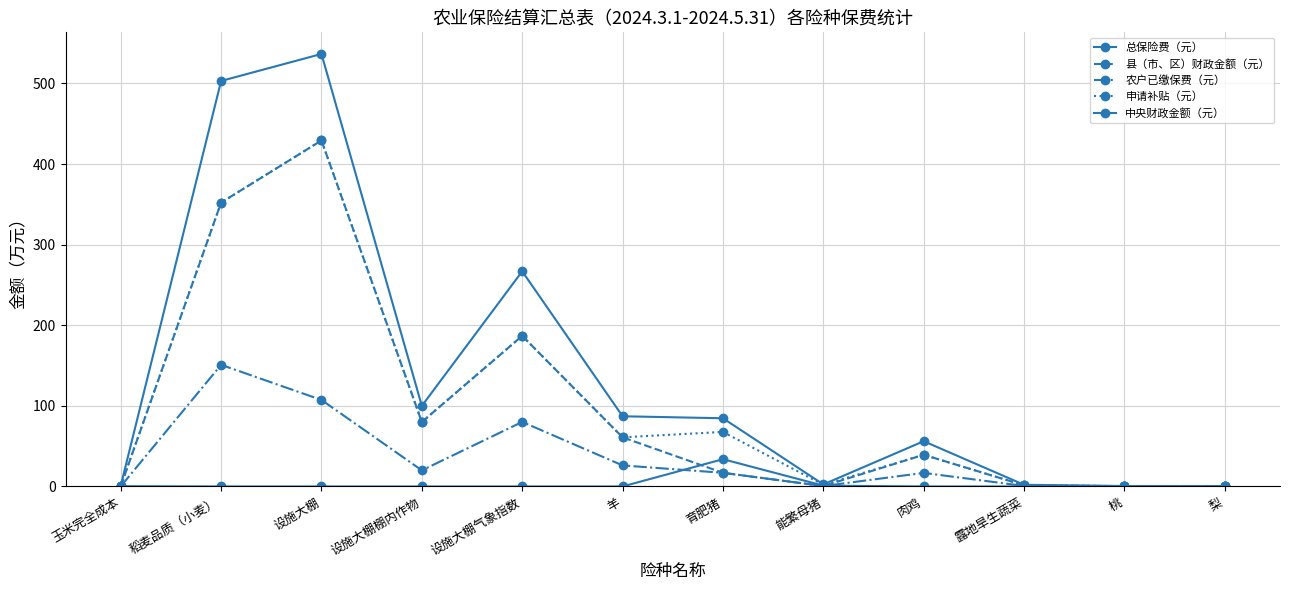

How many lines are shown in the chart?

5